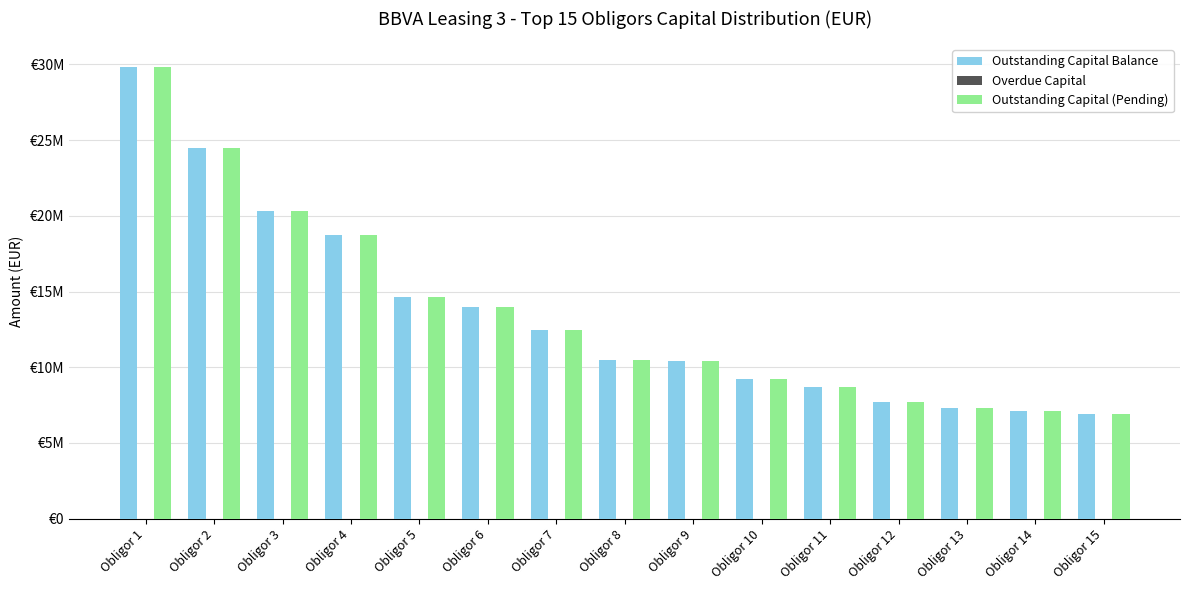

Rank the series at Obligor 2 from highest to lowest value.

Outstanding Capital Balance, Outstanding Capital (Pending), Overdue Capital